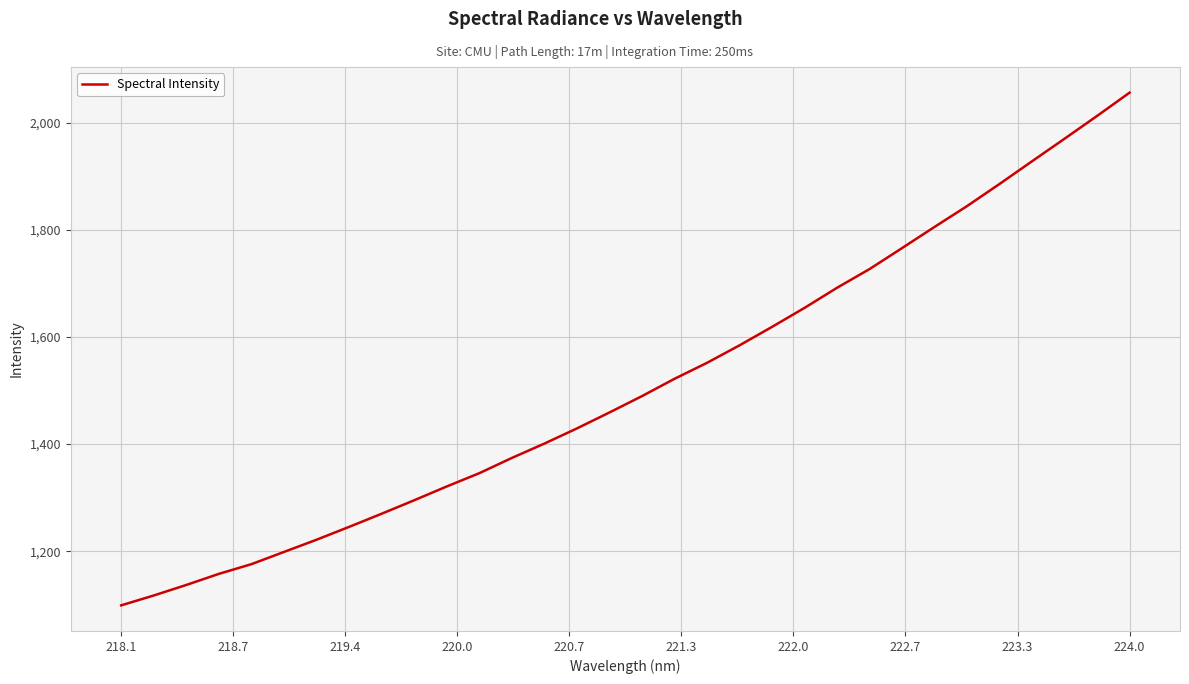

What is the difference between the maximum and minimum values?

957.0